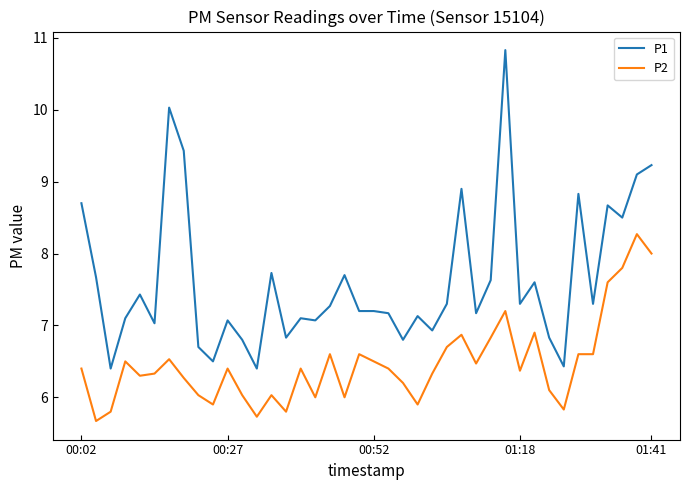

True or false: P2 and P1 cross at least once.

False